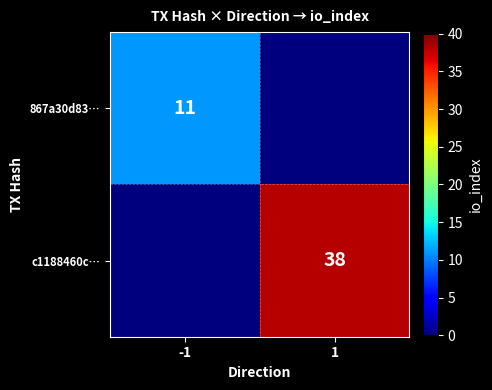

The value of c1188460c… at 1 is 38. True or false?

True